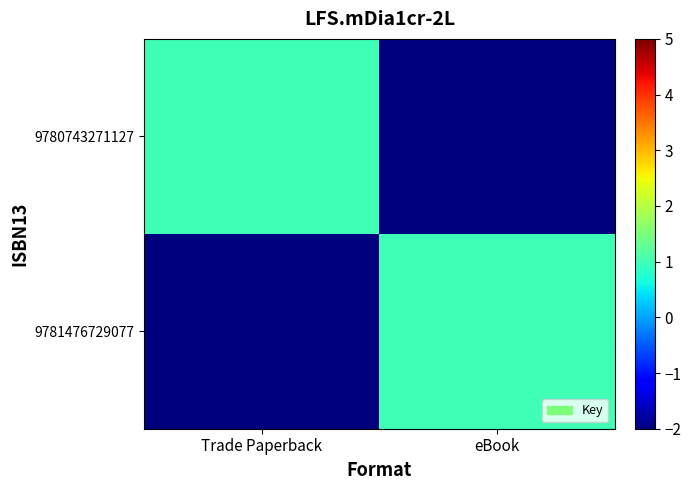

Reading right to left, list all the values displayed in this chart.

9780743271127: eBook=-2	Trade Paperback=1
9781476729077: eBook=1	Trade Paperback=-2